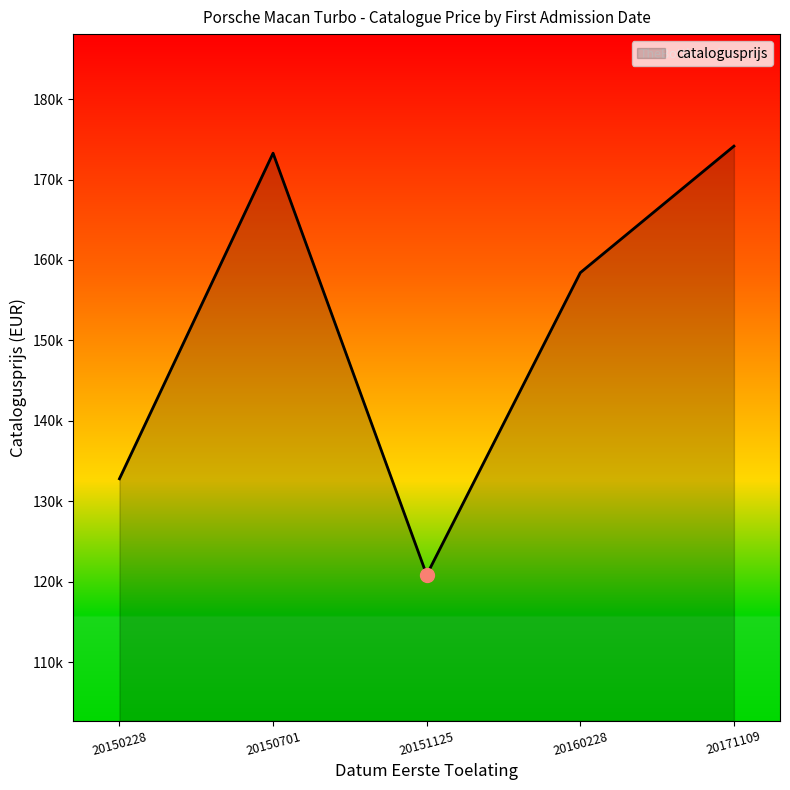

Is this an area chart (filled region under the line)?

Yes